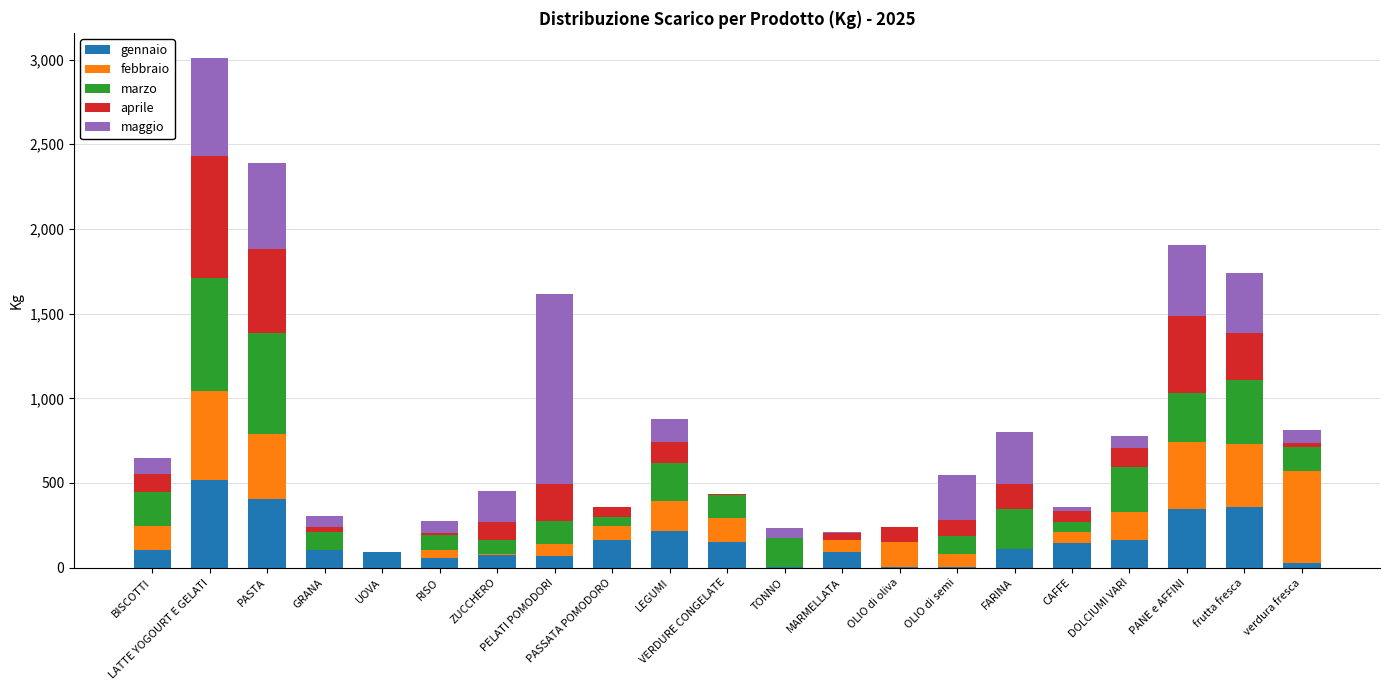

How many series are shown in this chart?

5